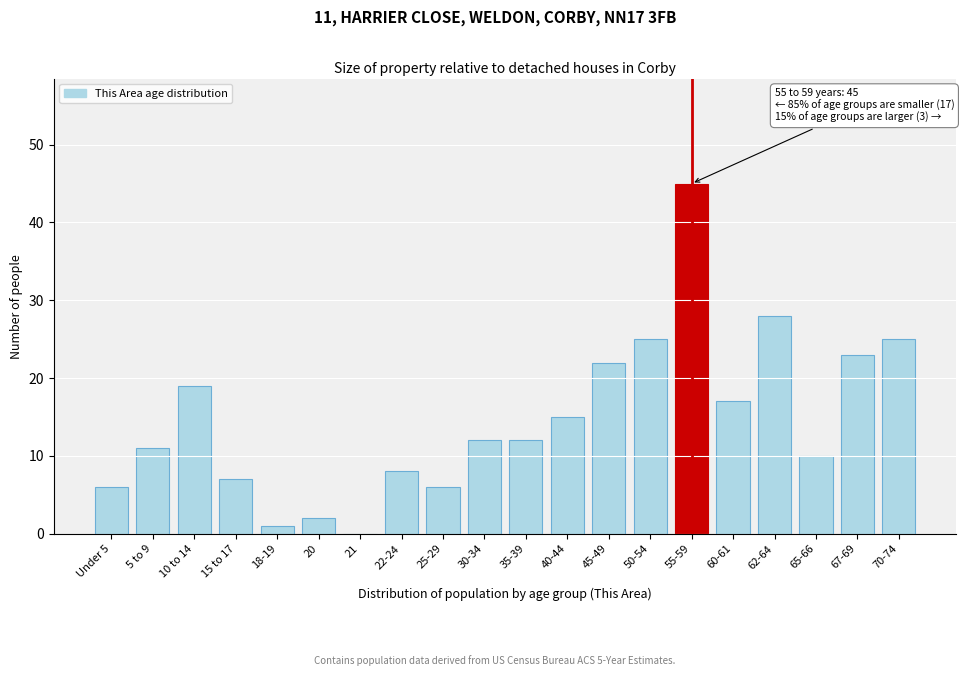

Reading left to right, list all the values displayed in this chart.

Under 5=6	5 to 9=11	10 to 14=19	15 to 17=7	18-19=1	20=2	21=0	22-24=8	25-29=6	30-34=12	35-39=12	40-44=15	45-49=22	50-54=25	55-59=45	60-61=17	62-64=28	65-66=10	67-69=23	70-74=25